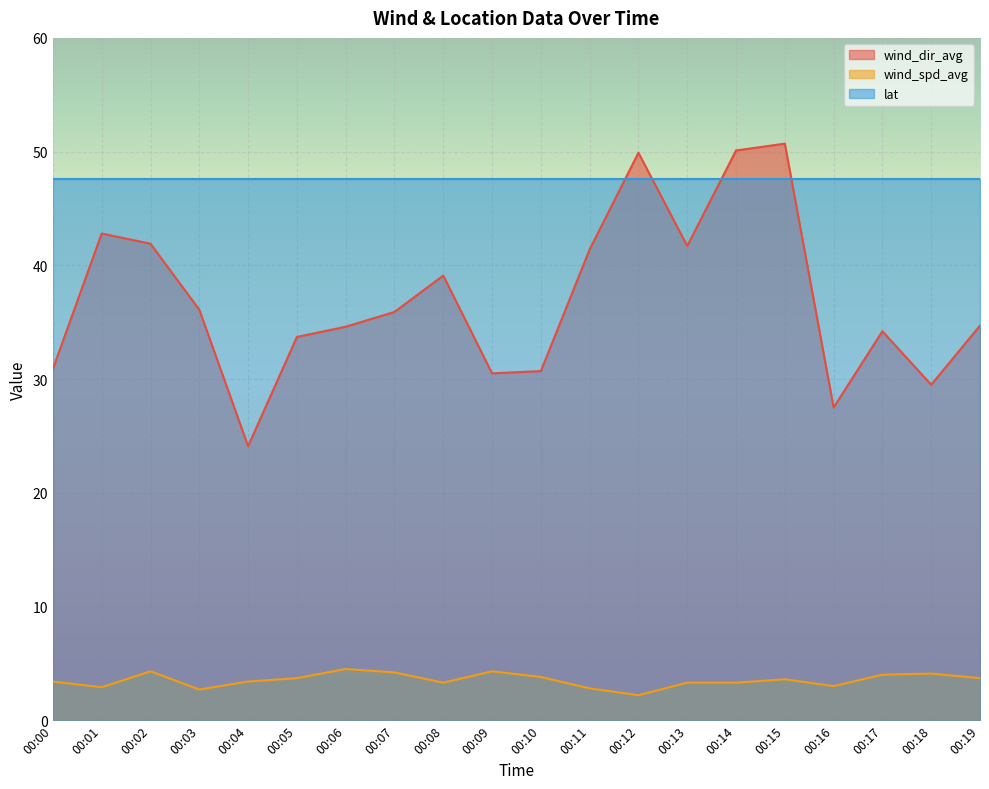

Does the chart display data point markers on the line(s)?

No